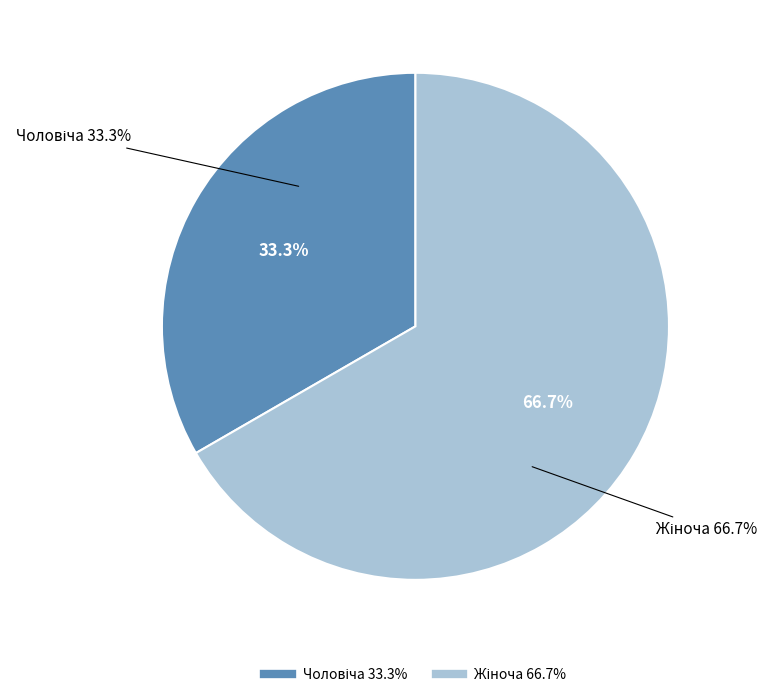

How many segments does this pie chart have?

2